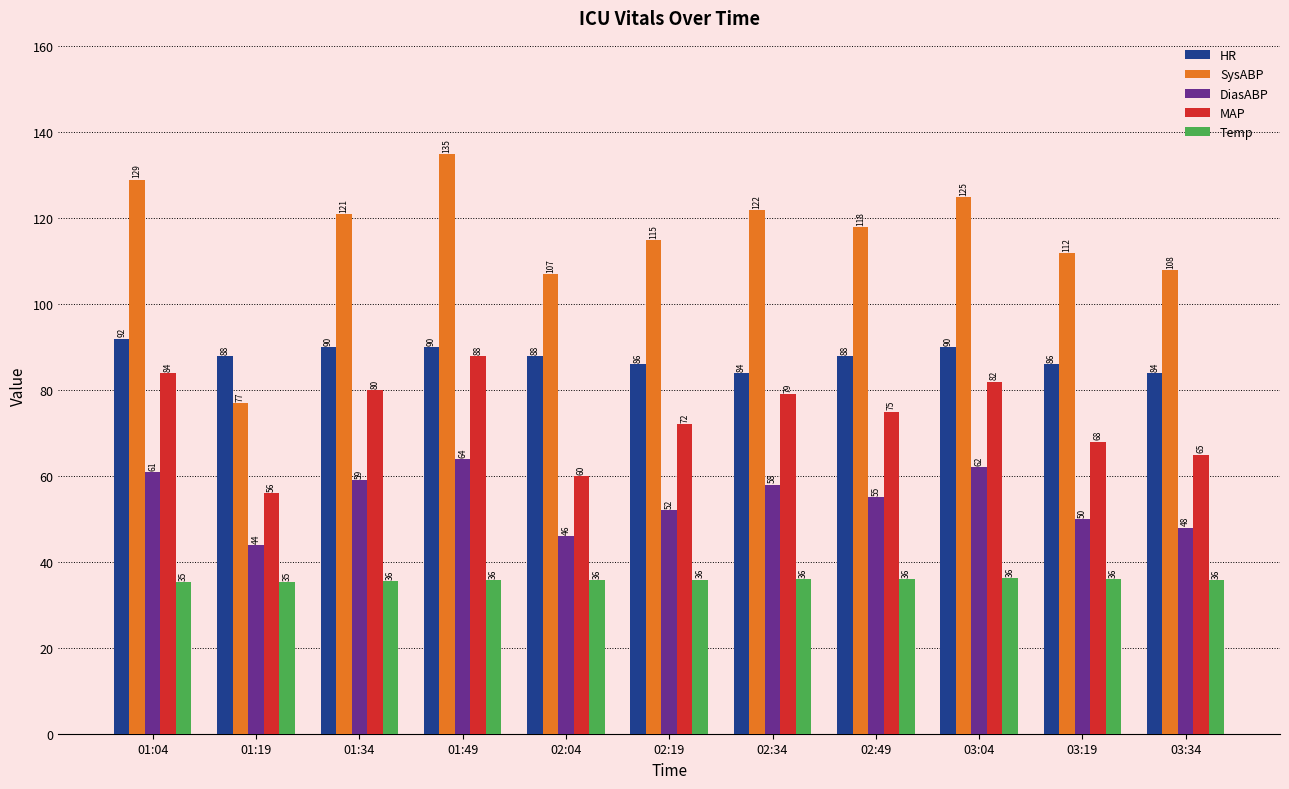

Is the value of DiasABP at 03:19 greater than the value of SysABP at 01:04?

No